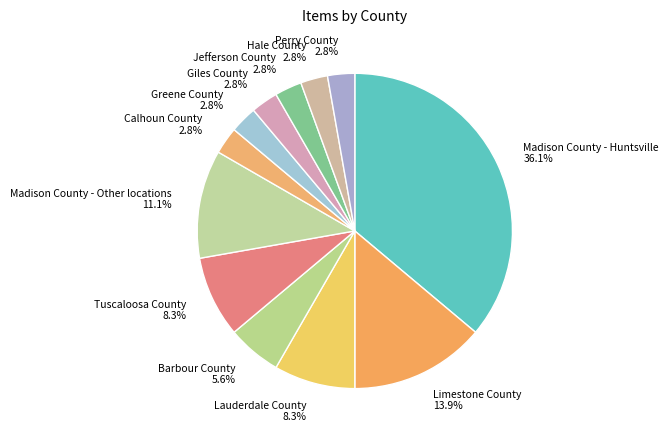

Is it true that Lauderdale County is 8% of the pie?

True